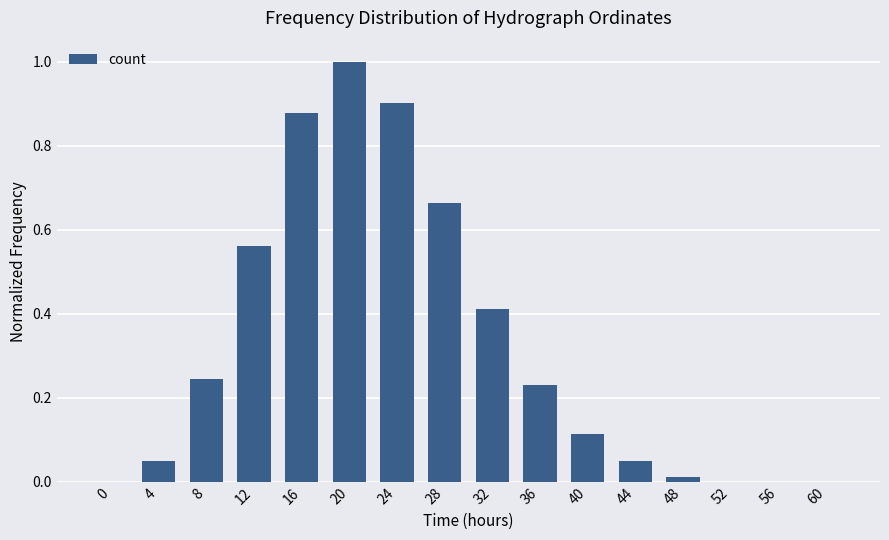

Count the number of data series in this chart.

1